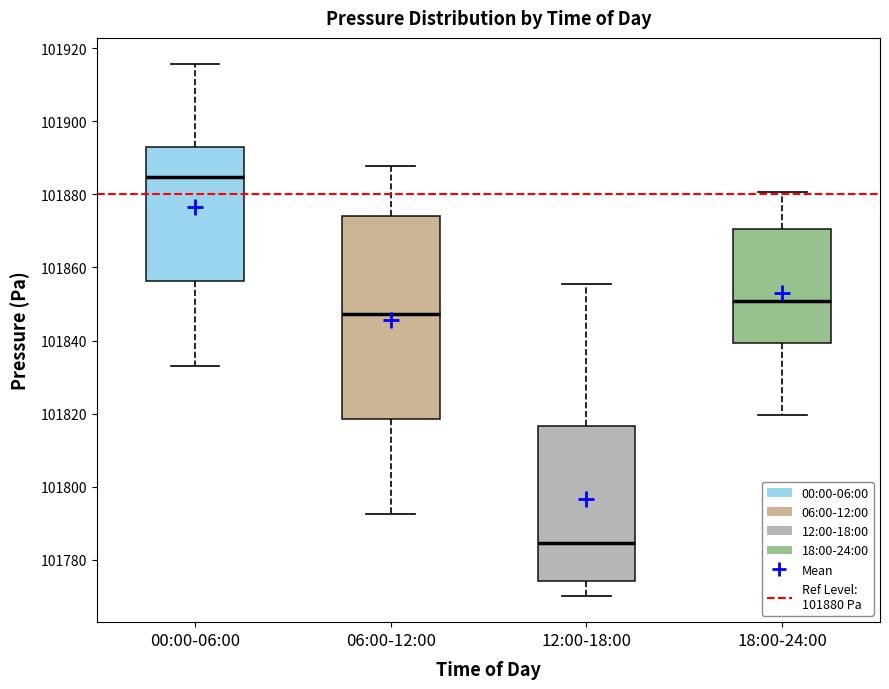

Reading left to right, read every box against the y-axis: the position of its median line, the range the box covers, and the ends of its whiskers. The values are not printed on the chart, so give them approximately, as read against the axis.

00:00-06:00: median 101884, box 101856 to 101894, whiskers 101834 to 101916
06:00-12:00: median 101848, box 101818 to 101874, whiskers 101792 to 101888
12:00-18:00: median 101784, box 101774 to 101816, whiskers 101770 to 101856
18:00-24:00: median 101850, box 101840 to 101870, whiskers 101820 to 101880